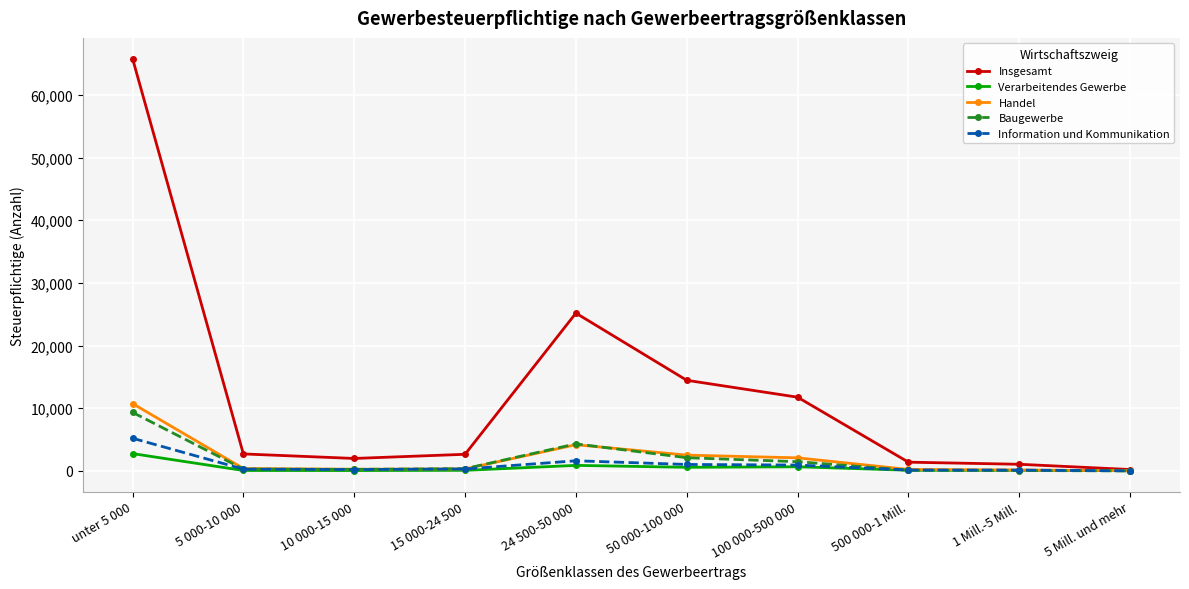

What are all the series names shown in the legend?

Insgesamt, Verarbeitendes Gewerbe, Handel, Baugewerbe, Information und Kommunikation